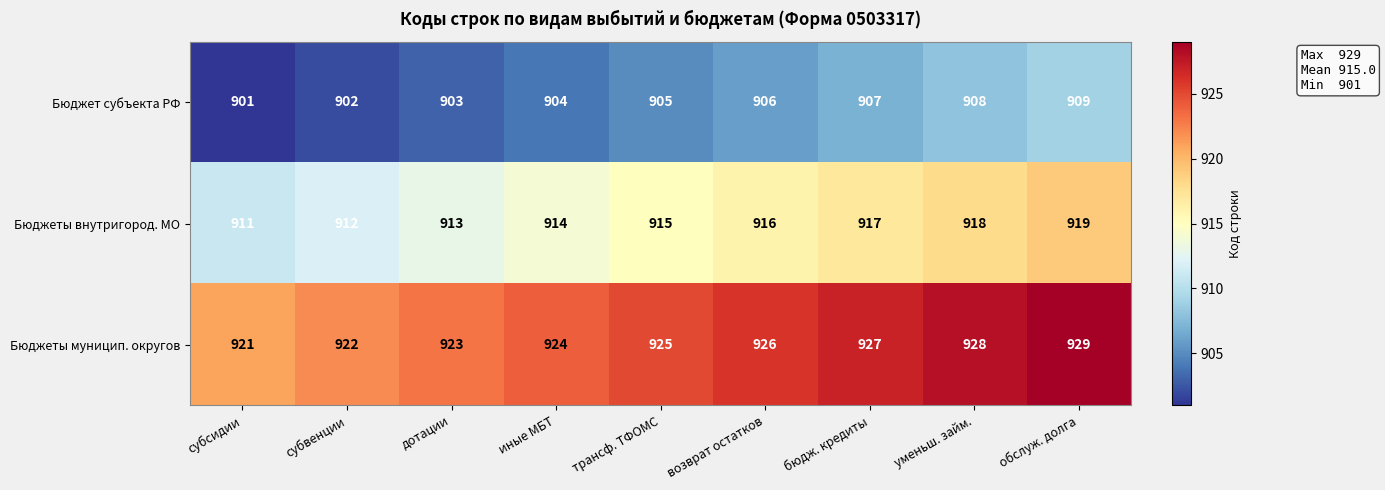

What is the sum of the Бюджеты муницип. округов values at обслуж. долга and иные МБТ?

1853